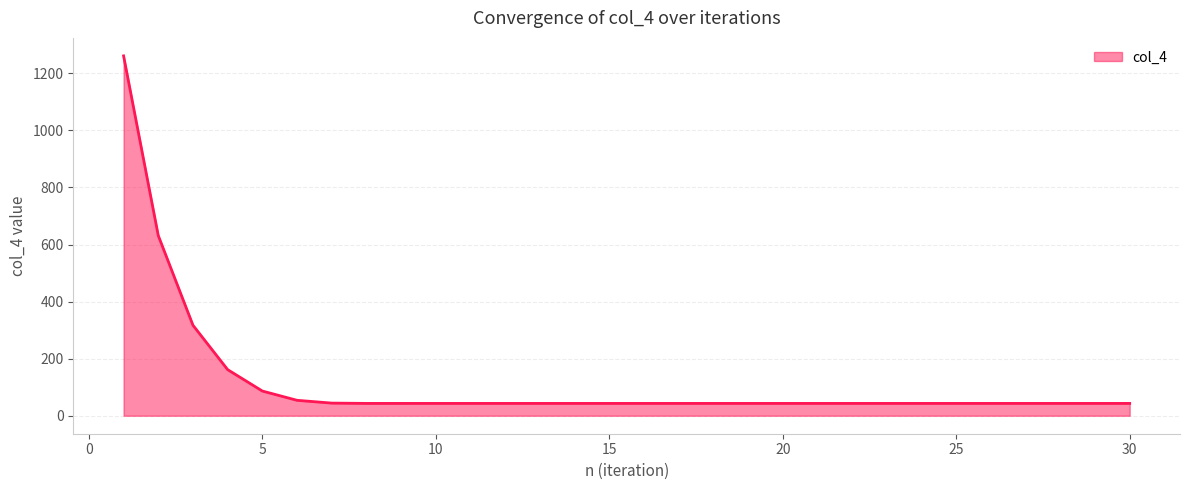

What is the difference between the maximum and minimum values?

1217.8